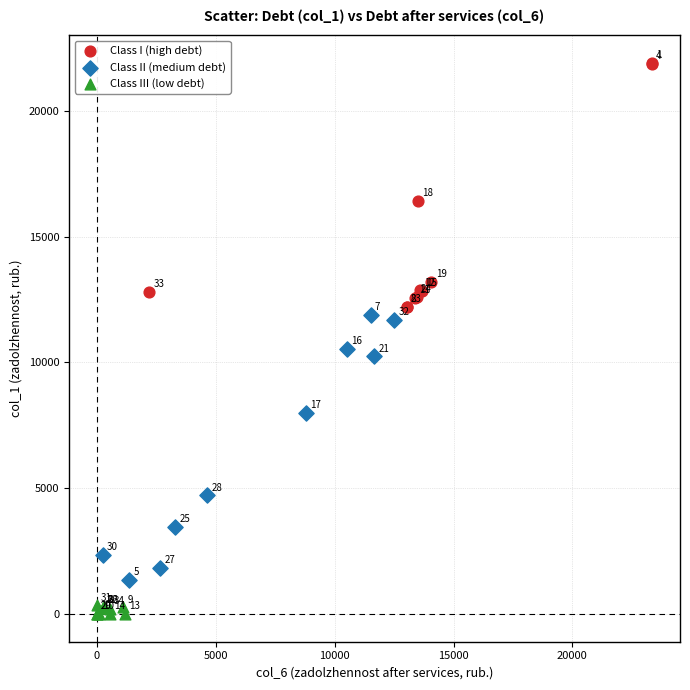

Which series has the largest Y range (max minus min)?

Class II (medium debt)